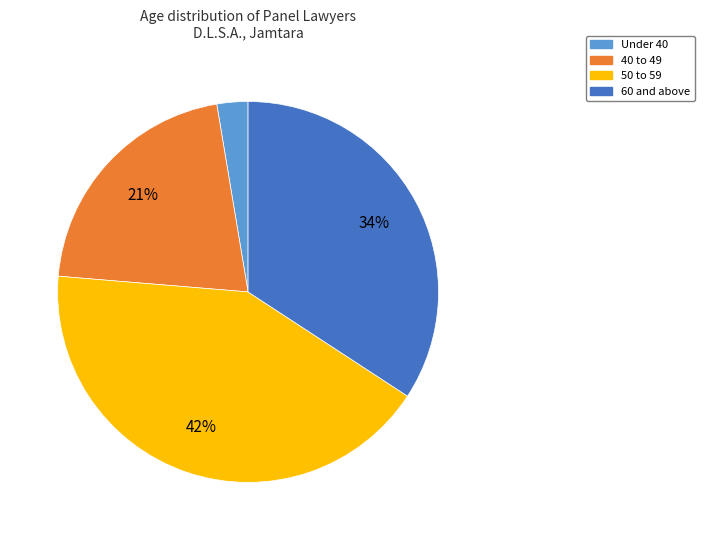

To the nearest percent, what is the average slice percentage?

25%